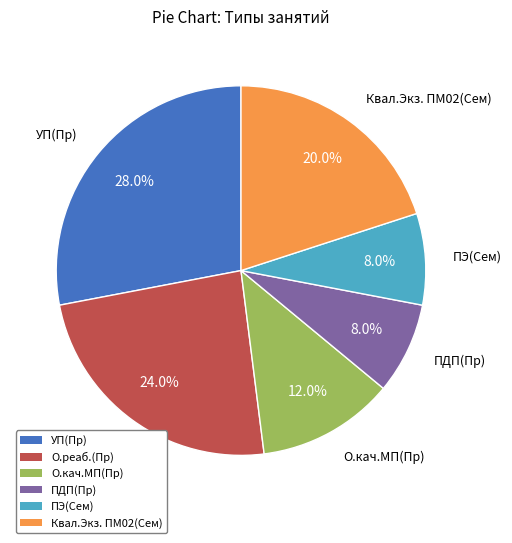

How many segments does this pie chart have?

6